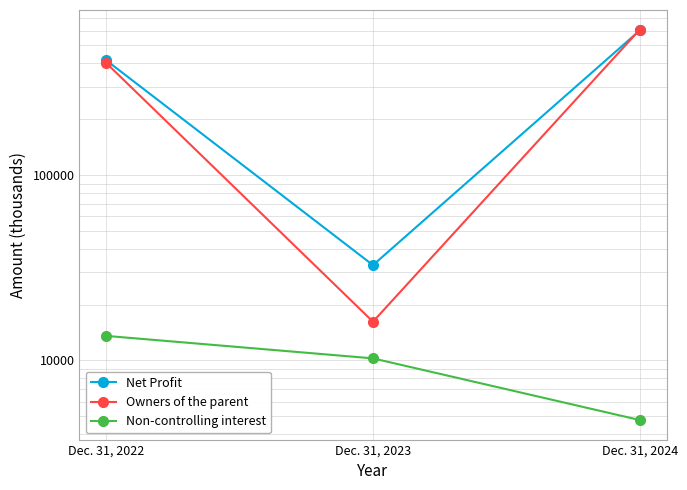

Which has a higher value, Dec. 31, 2022 or Dec. 31, 2023?

Dec. 31, 2022